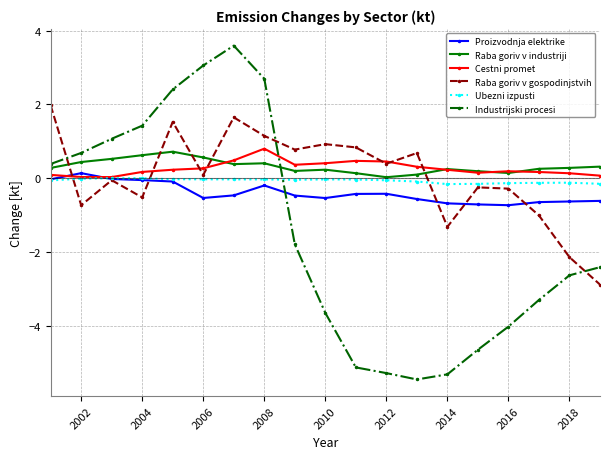

Which series has the largest range (max minus min)?

Industrijski procesi